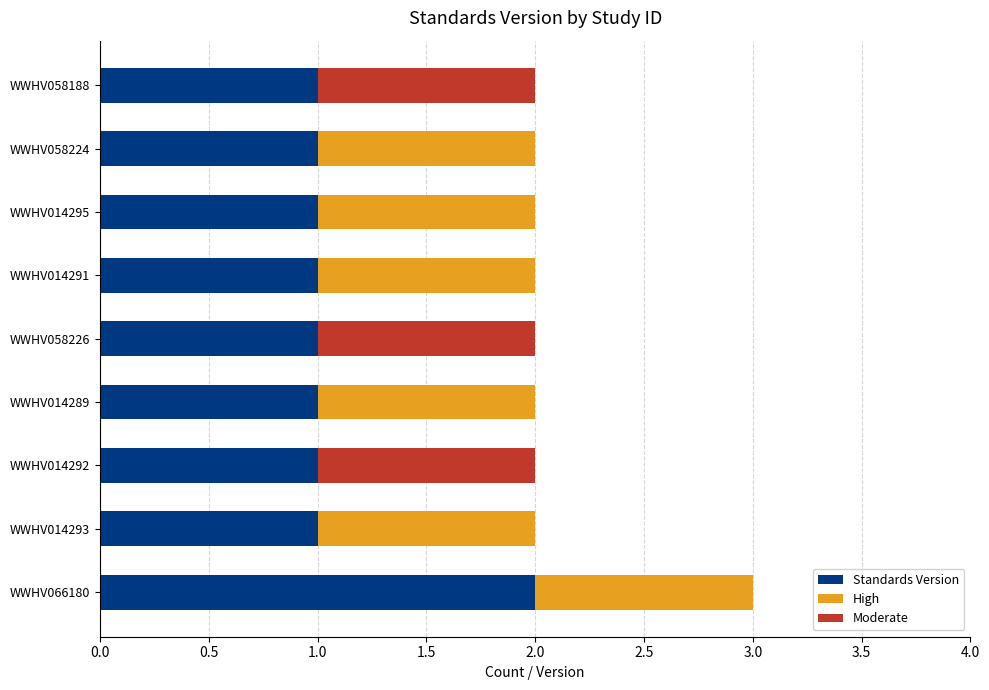

True or false: Standards Version has a value of 1 at WWHV014289.

True